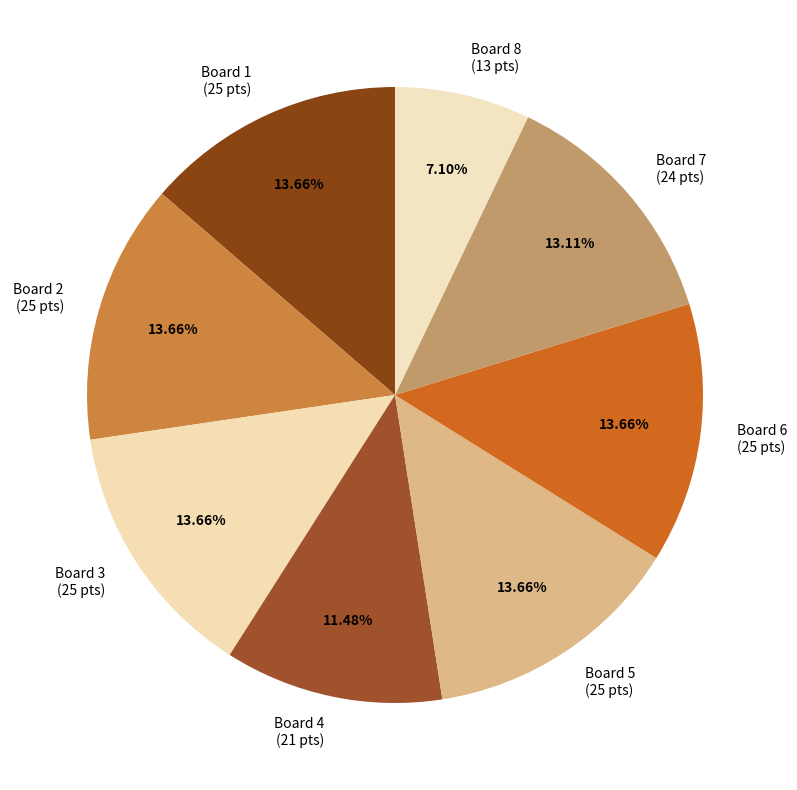

Is there any slice that represents more than half of the pie?

No